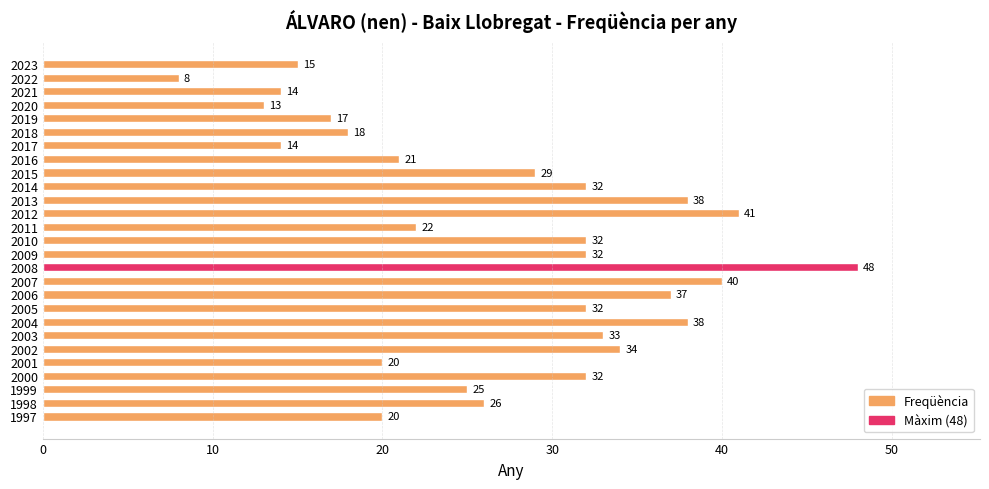

The chart shows a value of 17 at 2009. True or false?

False